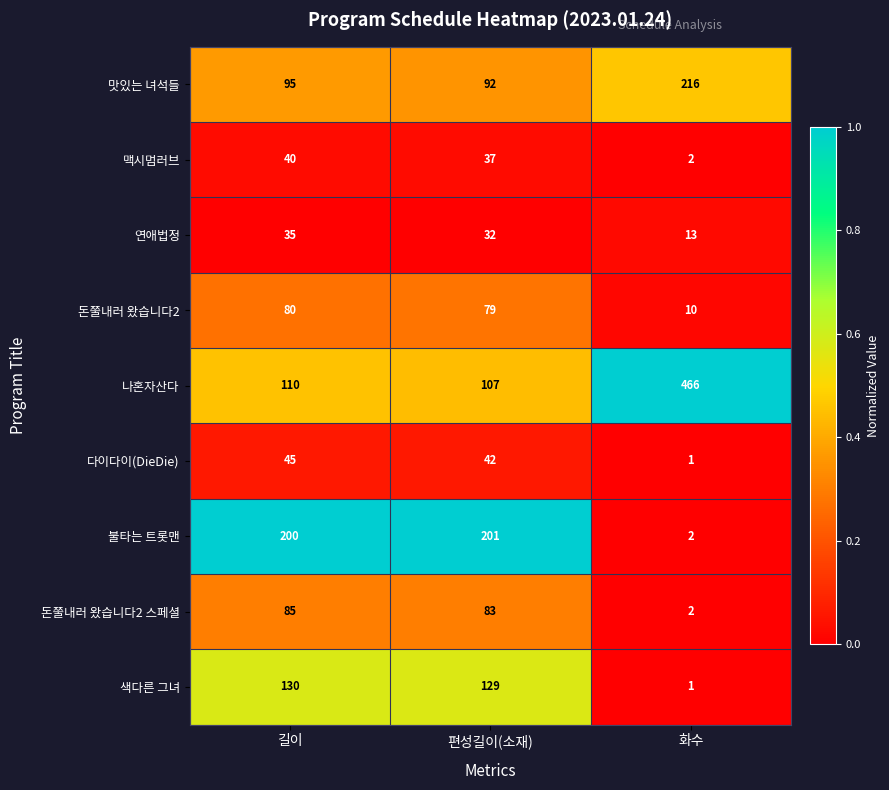

What is the sum of the 돈쭐내러 왔습니다2 스페셜 values at 화수 and 편성길이(소재)?

85